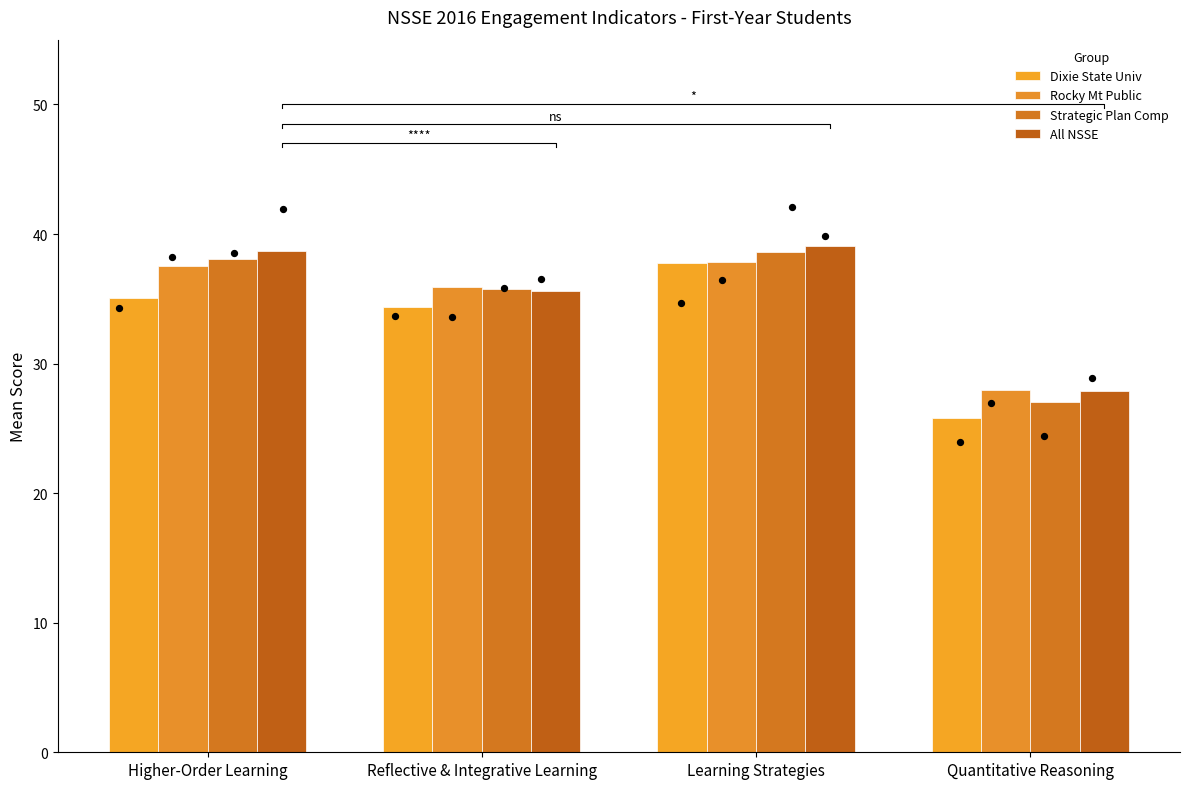

What is the total value across all series at Learning Strategies?

153.3